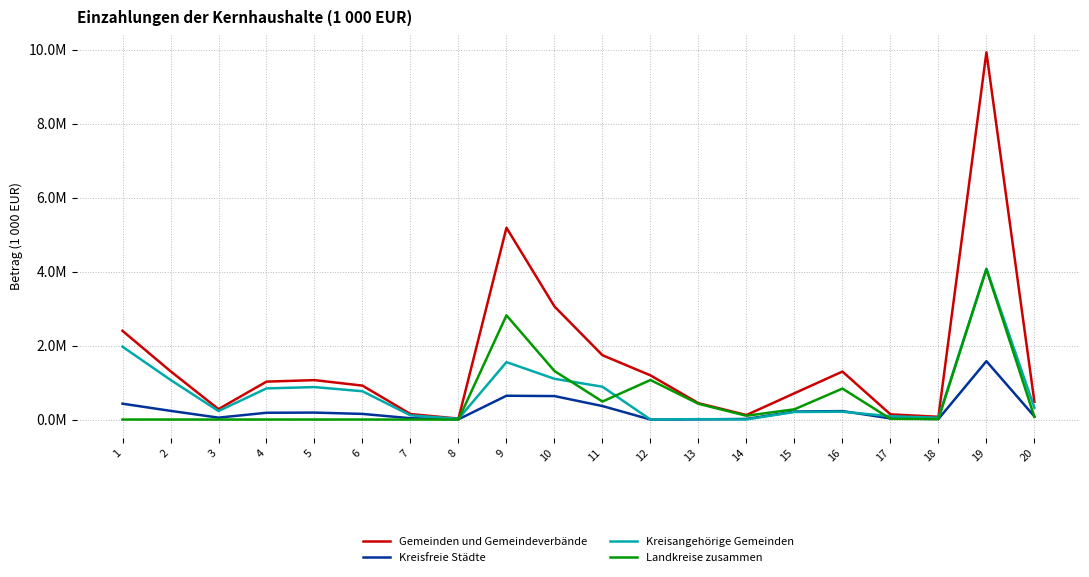

Is this an area chart (filled region under the line)?

No